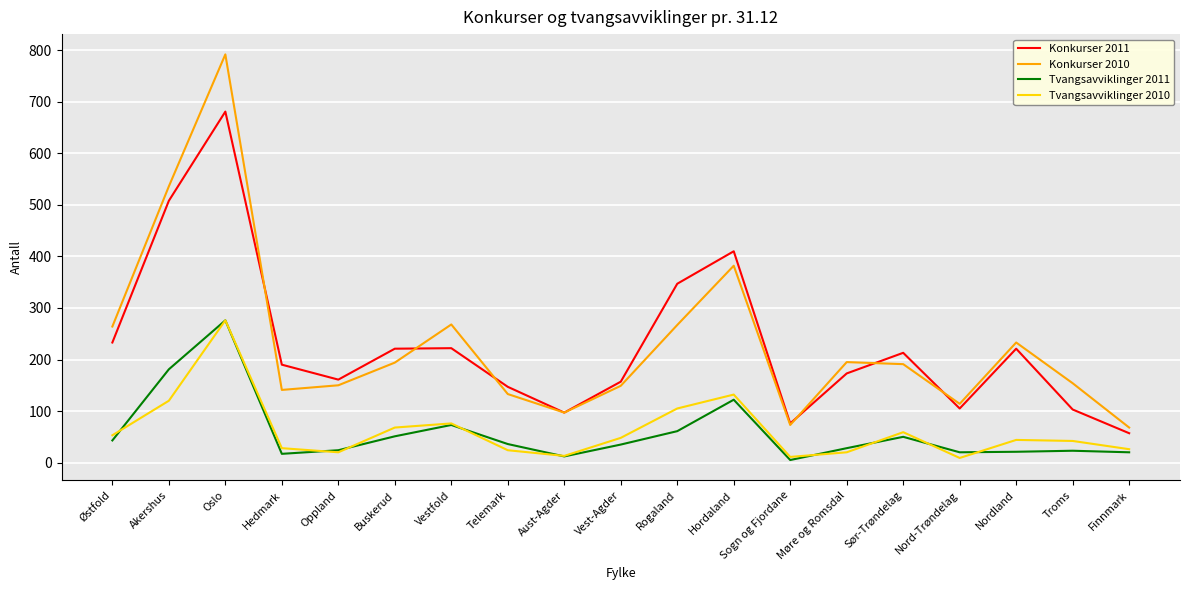

What is the difference between the maximum and minimum values in the Konkurser 2011 series?

624